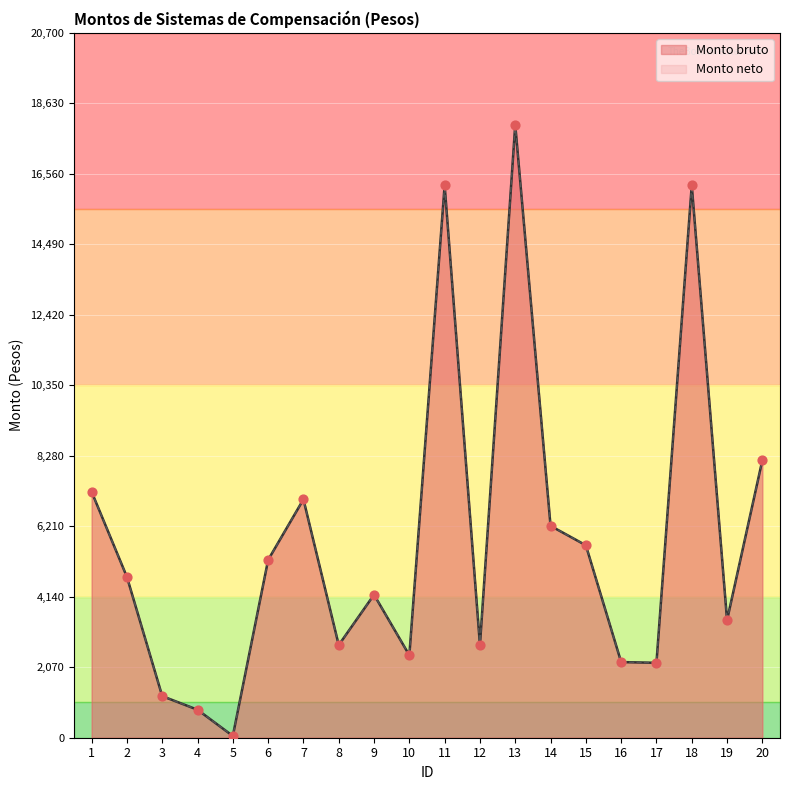

Is the value of Monto neto at 5 greater than the value of Monto bruto at 16?

No